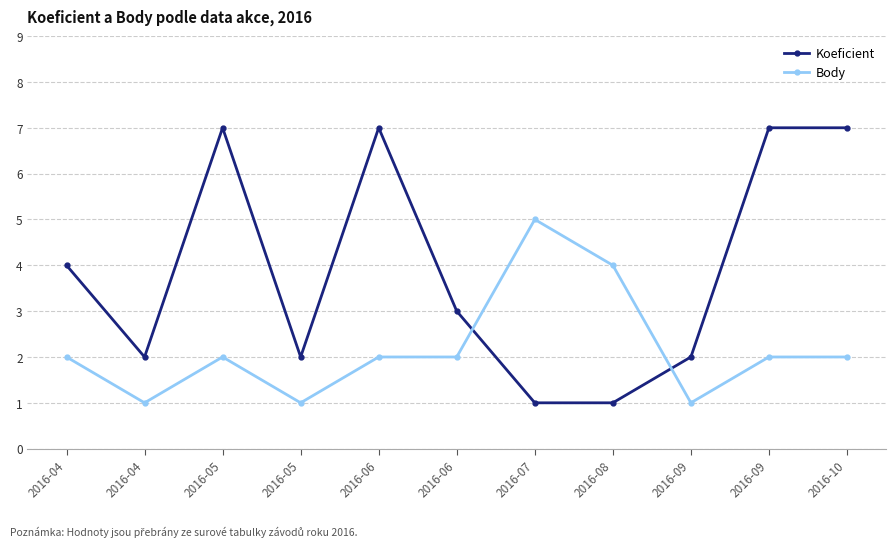

Which series has the widest spread of values?

Koeficient